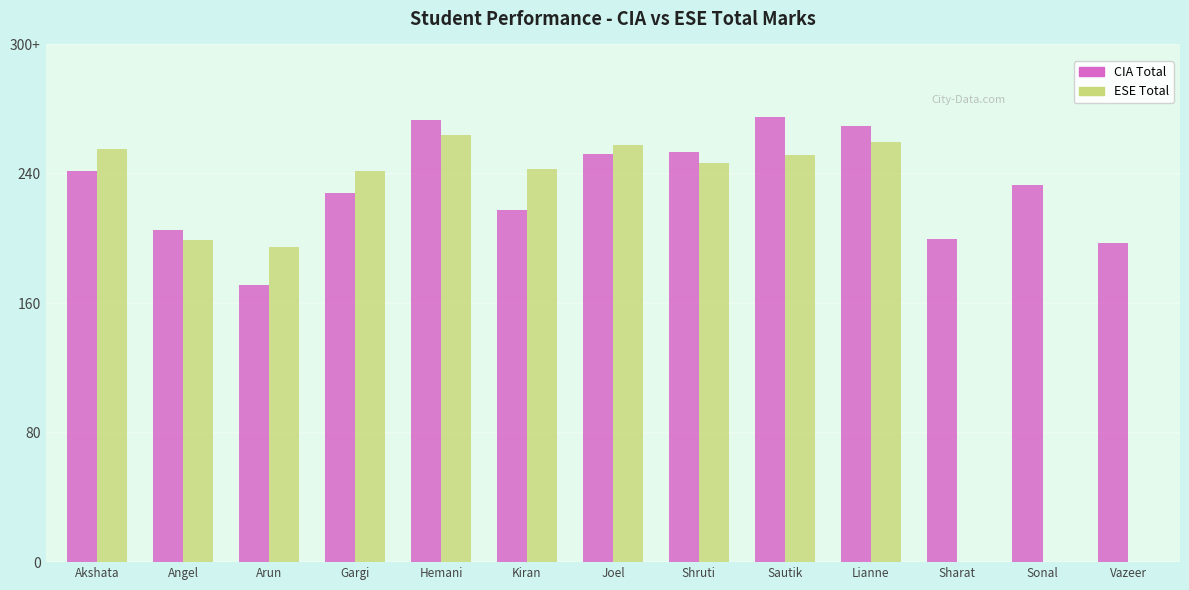

What is the label of the 4th bar from the right?

Lianne